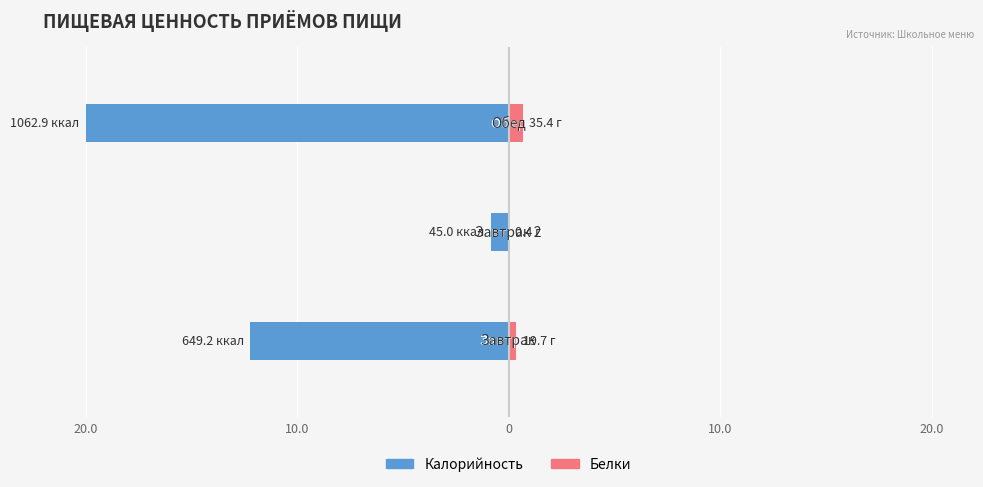

Rank the series at 0 from highest to lowest value.

Белки, Калорийность